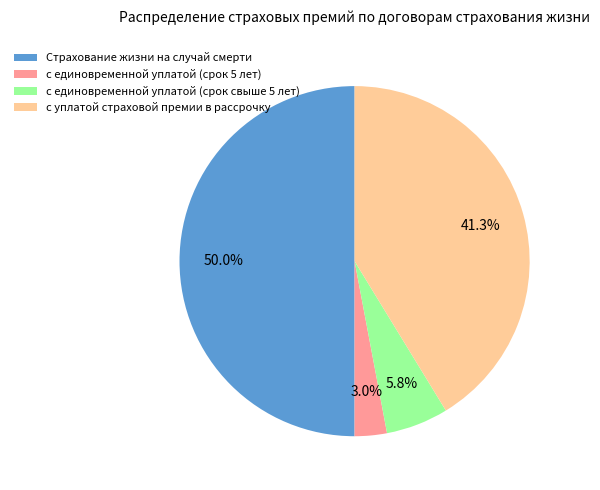

Is it true that с единовременной уплатой (срок свыше 5 лет) is 6% of the pie?

True